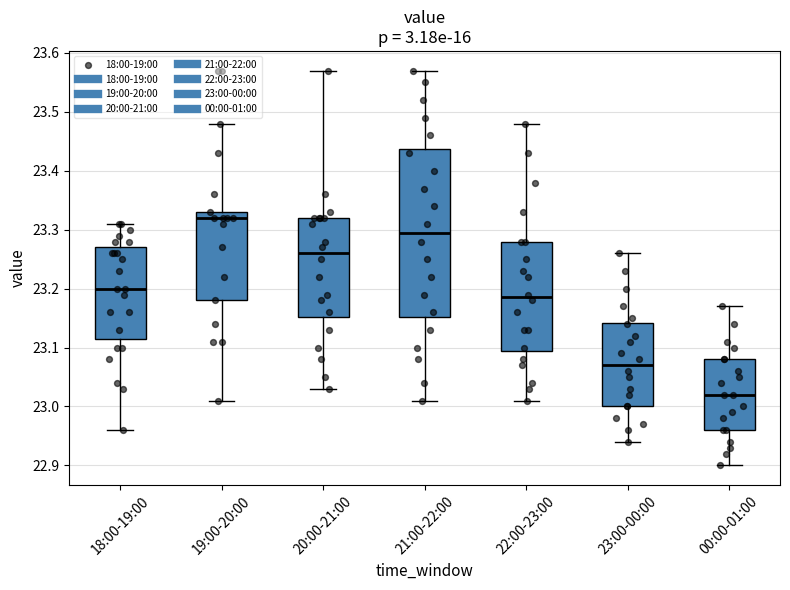

Which box is the tallest, from its lower edge to its upper edge?

21:00-22:00